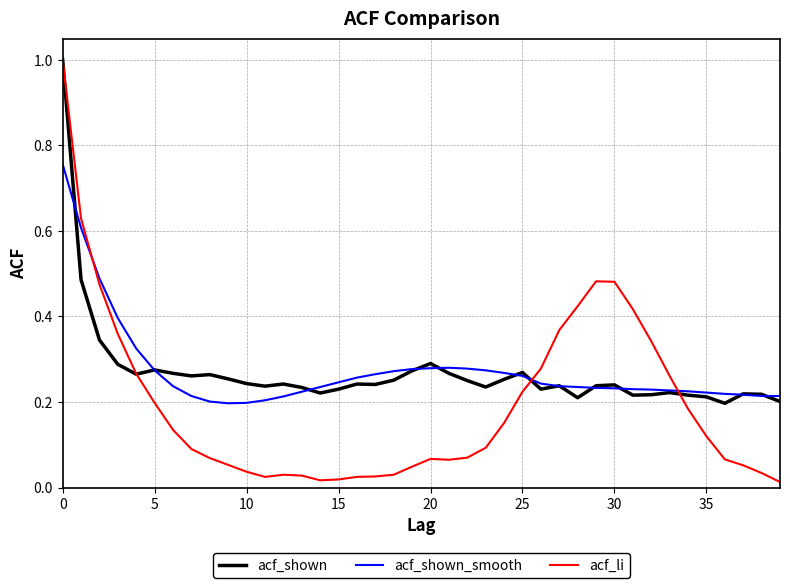

How many distinct data groups are displayed?

3